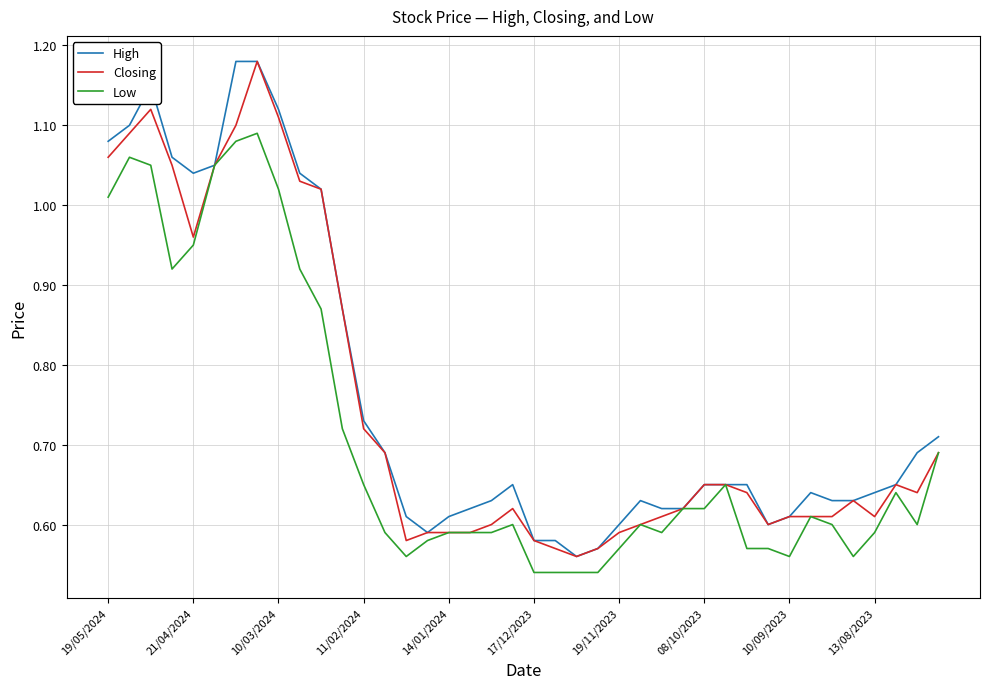

What are all the series names shown in the legend?

High, Closing, Low